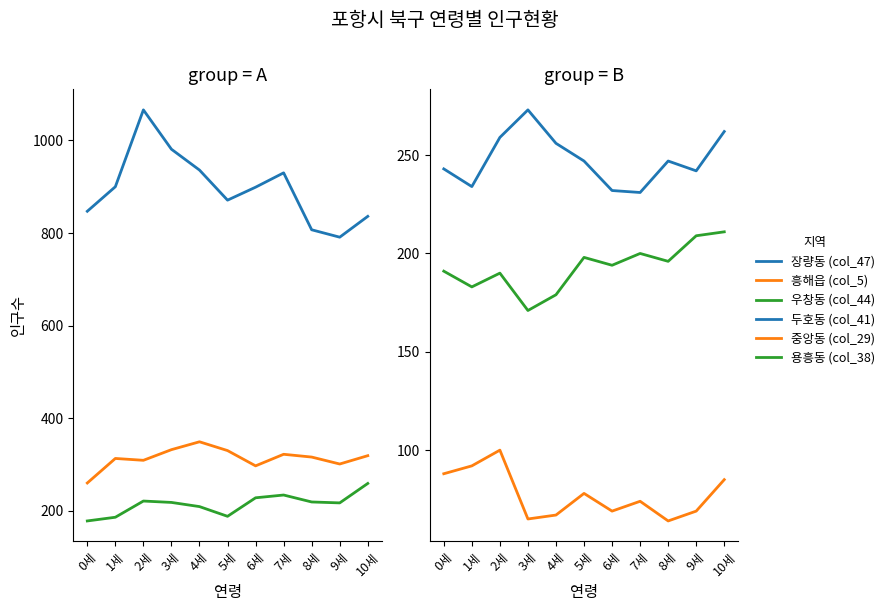

What is the difference between the highest and lowest values at 3세?

916